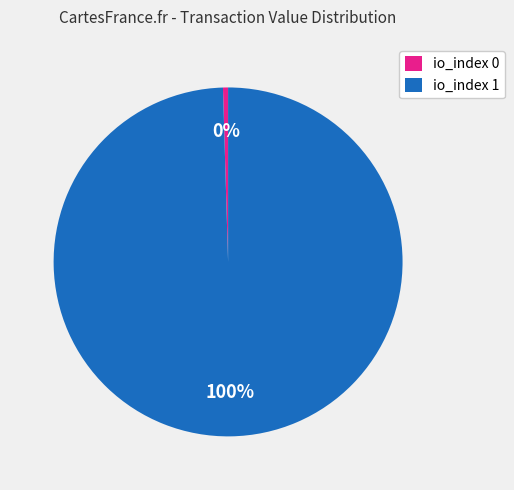

Which category has the biggest portion of the pie?

io_index 1